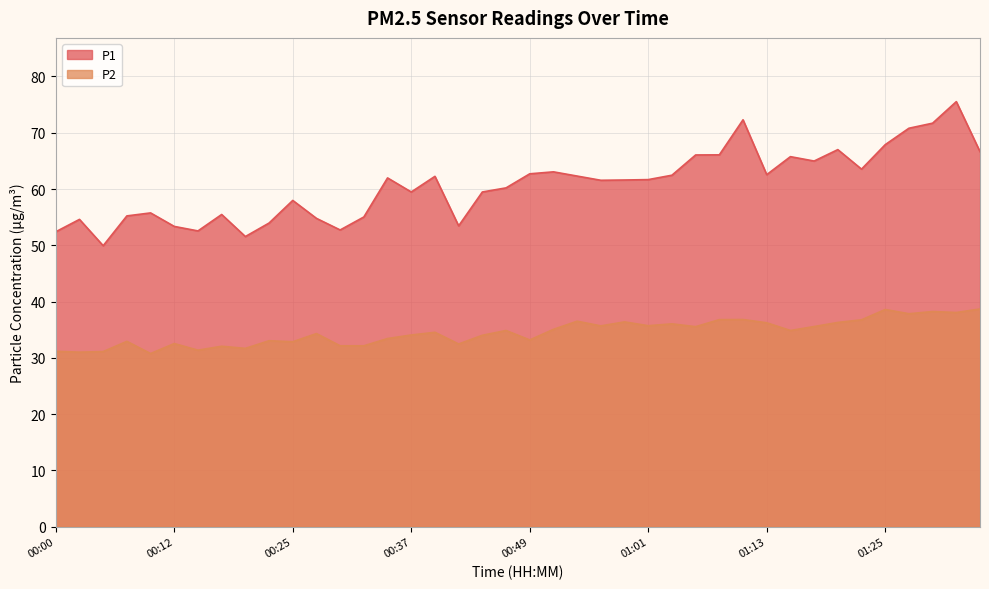

Is it true that P1 equals 36.3 at 01:30?

False